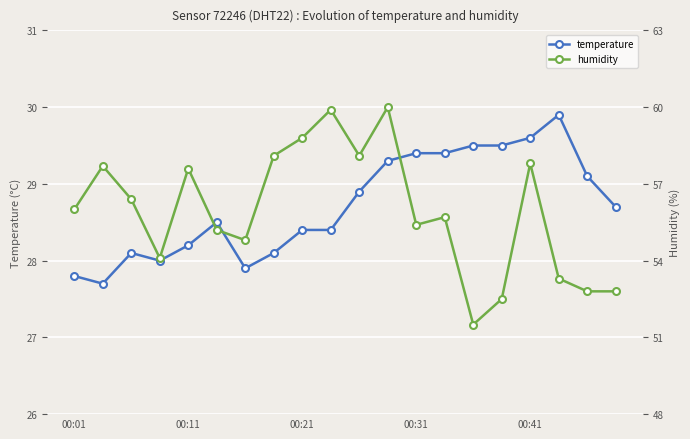

True or false: humidity and temperature intersect in this chart.

False